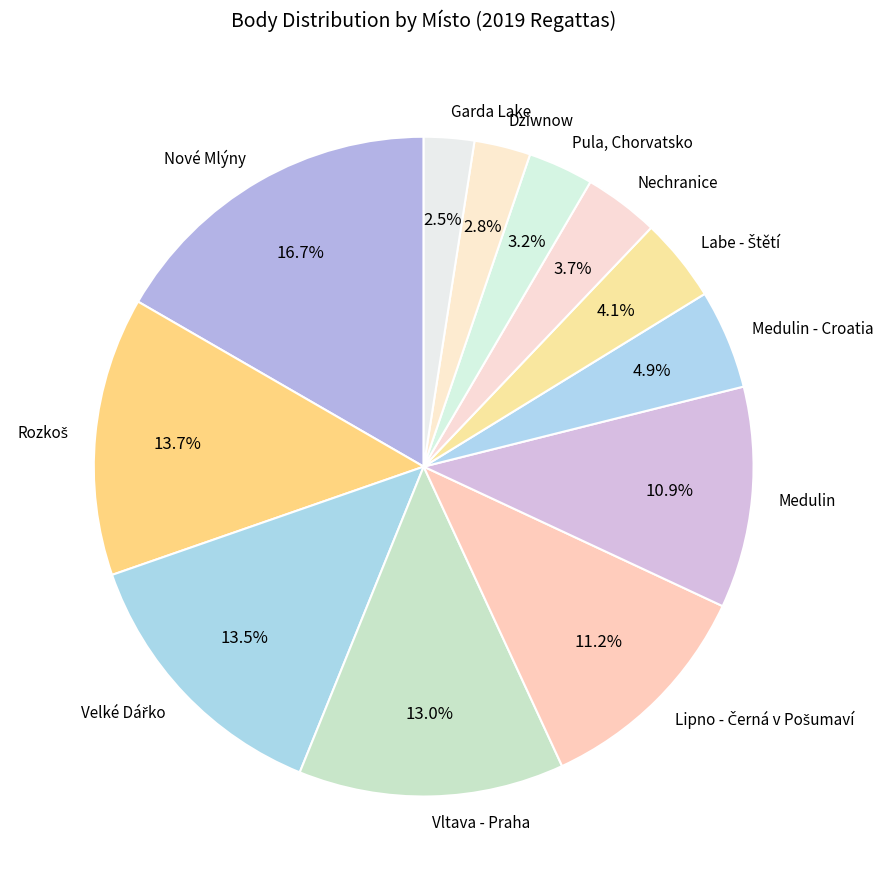

How many segments does this pie chart have?

12